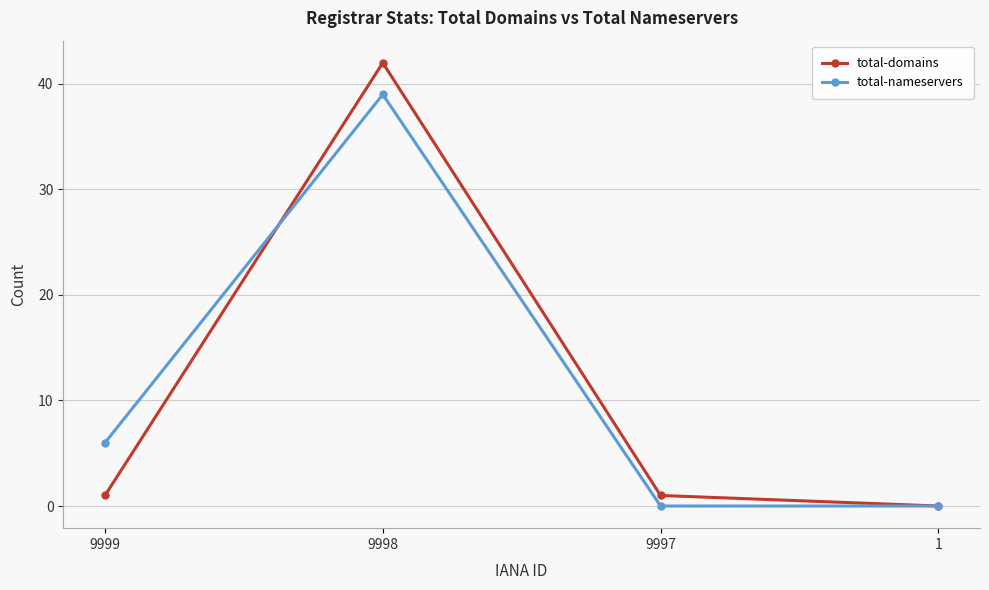

Where is total-nameservers nearest to the value 19?

9999